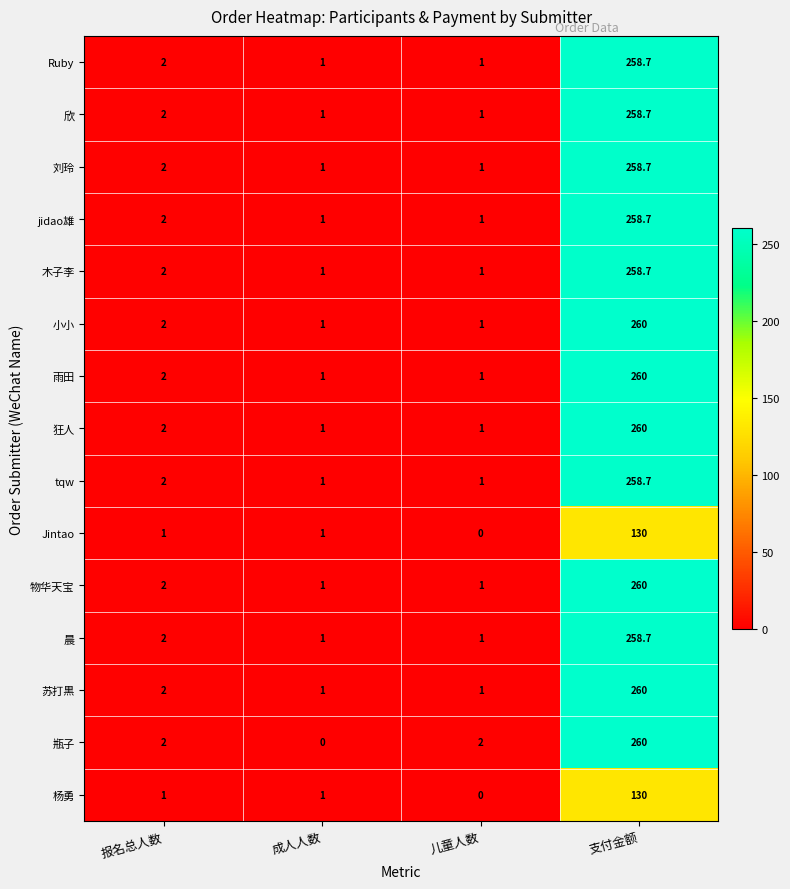

At which label is 狂人 closest to 130?

报名总人数